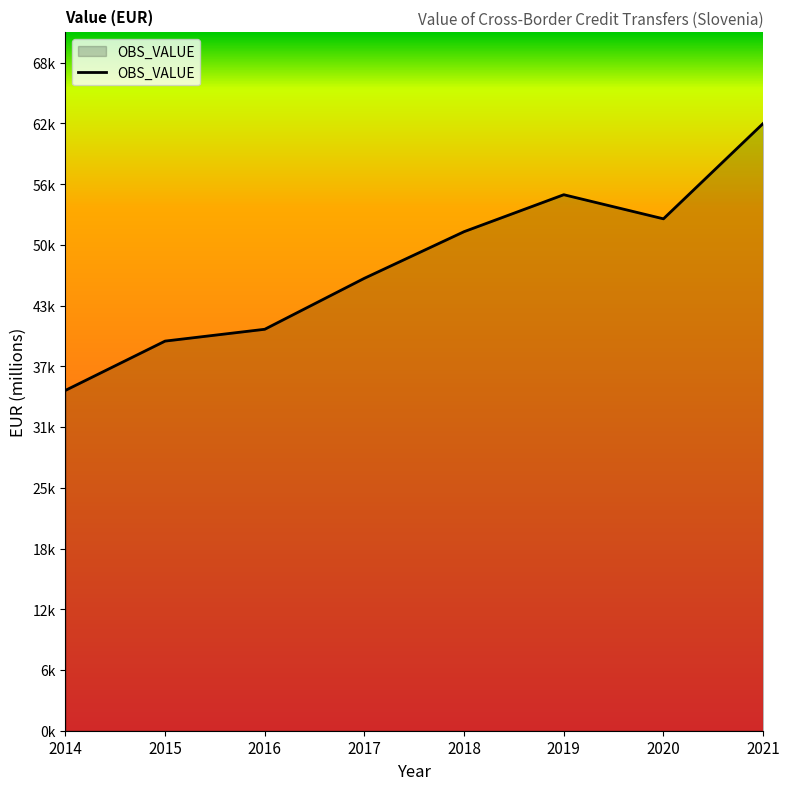

Does the chart display data point markers on the line(s)?

No